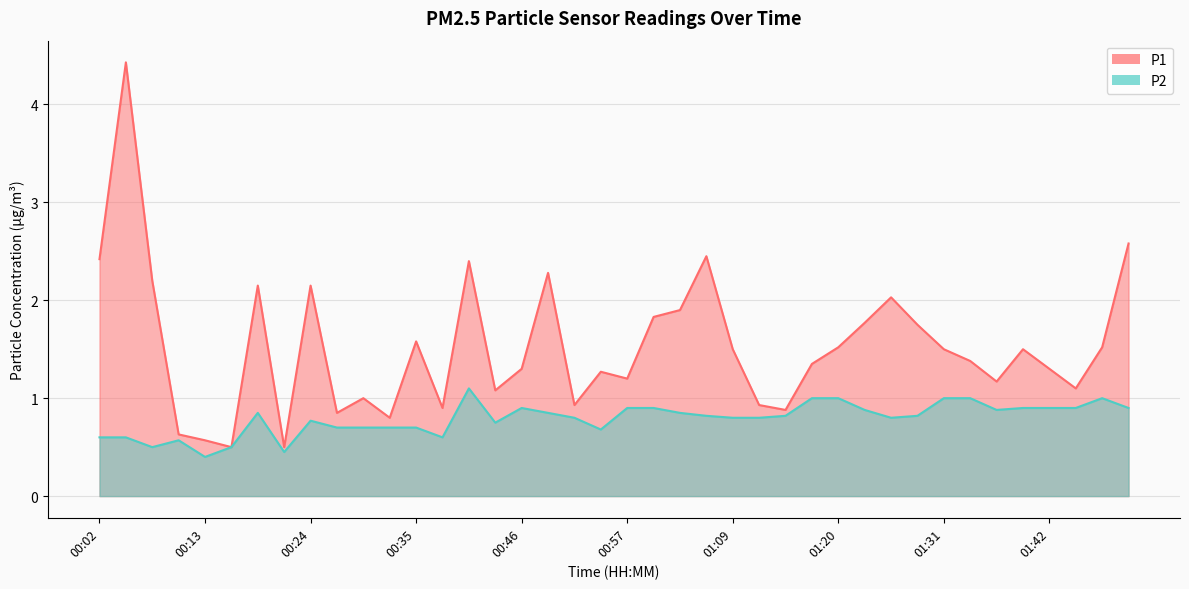

At 00:38, list the series in order from smallest to largest.

P2, P1